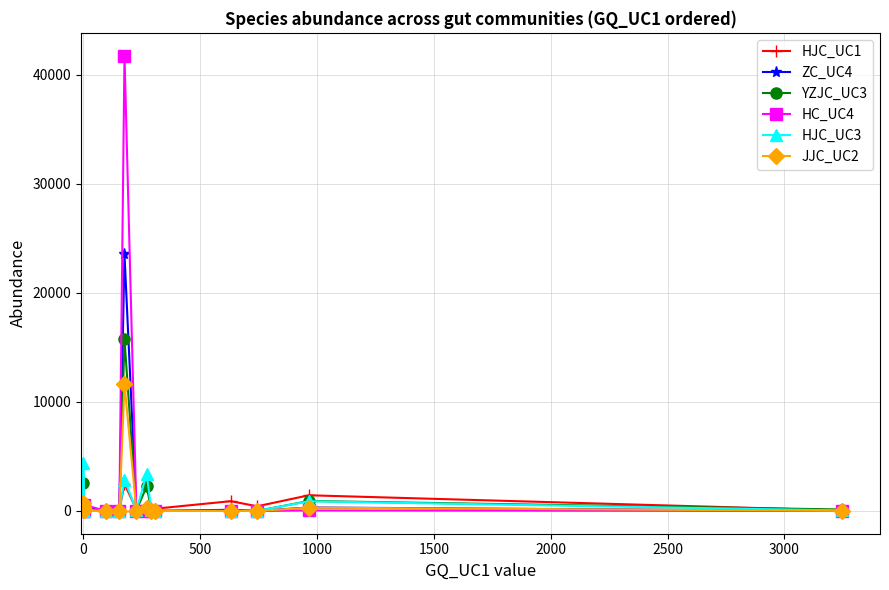

In HJC_UC3, how many points are higher than both neighbors (excluding endpoints)?

4